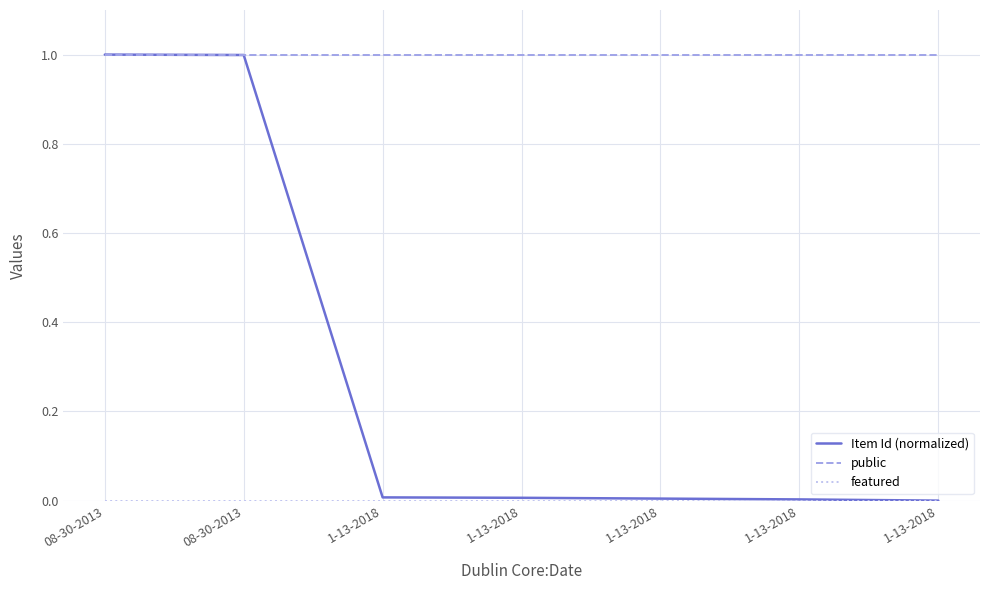

At which category is the sum across all series the highest?

08-30-2013